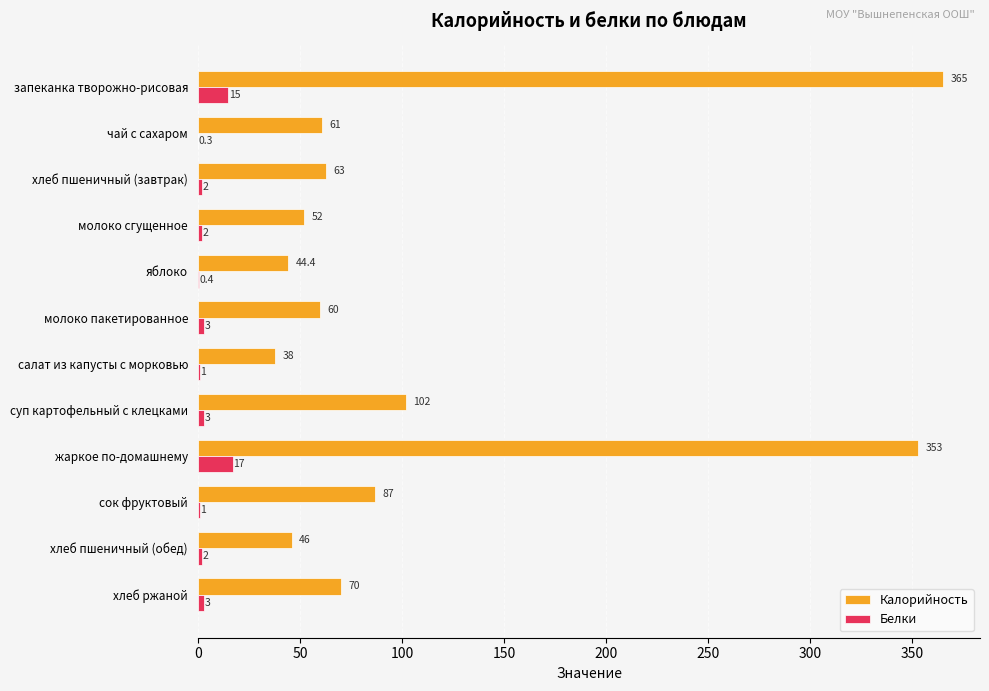

Which series changed the most between хлеб пшеничный (завтрак) and салат из капусты с морковью?

Калорийность